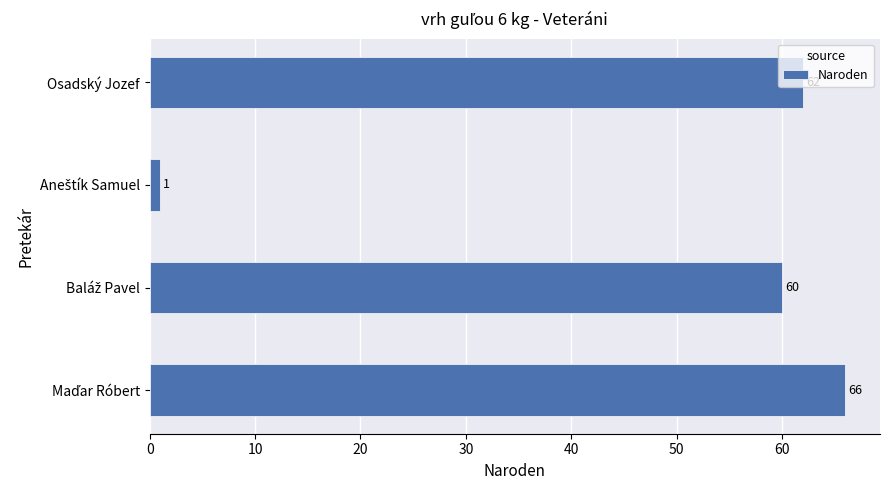

The chart shows a value of 62 at Osadský Jozef. True or false?

True